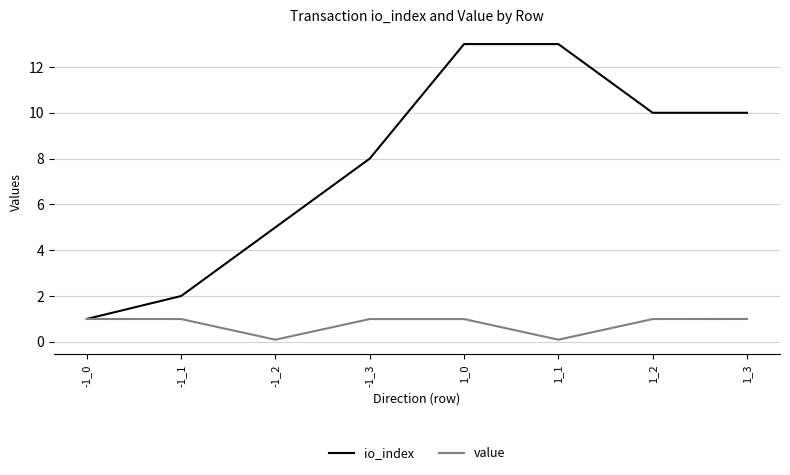

Reading left to right, transcribe all the data shown in this chart.

io_index: -1_0=1.0	-1_1=2.0	-1_2=5.0	-1_3=8.0	1_0=13.0	1_1=13.0	1_2=10.0	1_3=10.0
value: -1_0=1.0	-1_1=1.0	-1_2=0.1	-1_3=1.0	1_0=1.0	1_1=0.1	1_2=1.0	1_3=1.0